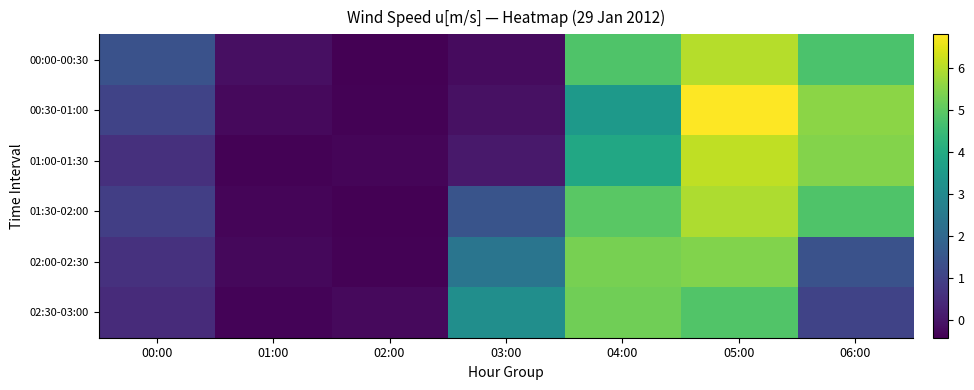

Reading left to right, what are all the values shown in this chart?

00:00-00:30: 00:00=1.4	01:00=-0.1	02:00=-0.4	03:00=-0.2	04:00=4.8	05:00=6.0	06:00=4.8
00:30-01:00: 00:00=1.0	01:00=-0.2	02:00=-0.4	03:00=-0.1	04:00=3.4	05:00=6.8	06:00=5.6
01:00-01:30: 00:00=0.6	01:00=-0.4	02:00=-0.3	03:00=0.1	04:00=3.9	05:00=6.1	06:00=5.5
01:30-02:00: 00:00=0.9	01:00=-0.3	02:00=-0.4	03:00=1.5	04:00=5.0	05:00=5.9	06:00=4.8
02:00-02:30: 00:00=0.6	01:00=-0.3	02:00=-0.4	03:00=2.4	04:00=5.3	05:00=5.4	06:00=1.4
02:30-03:00: 00:00=0.5	01:00=-0.4	02:00=-0.2	03:00=3.2	04:00=5.2	05:00=4.8	06:00=1.0